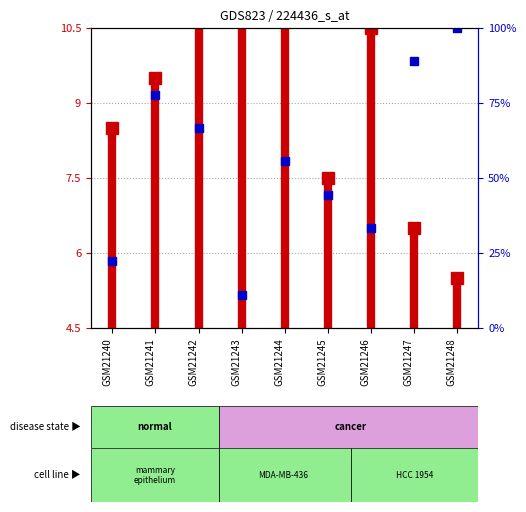

The value at GSM21240 is 7.7. True or false?

False